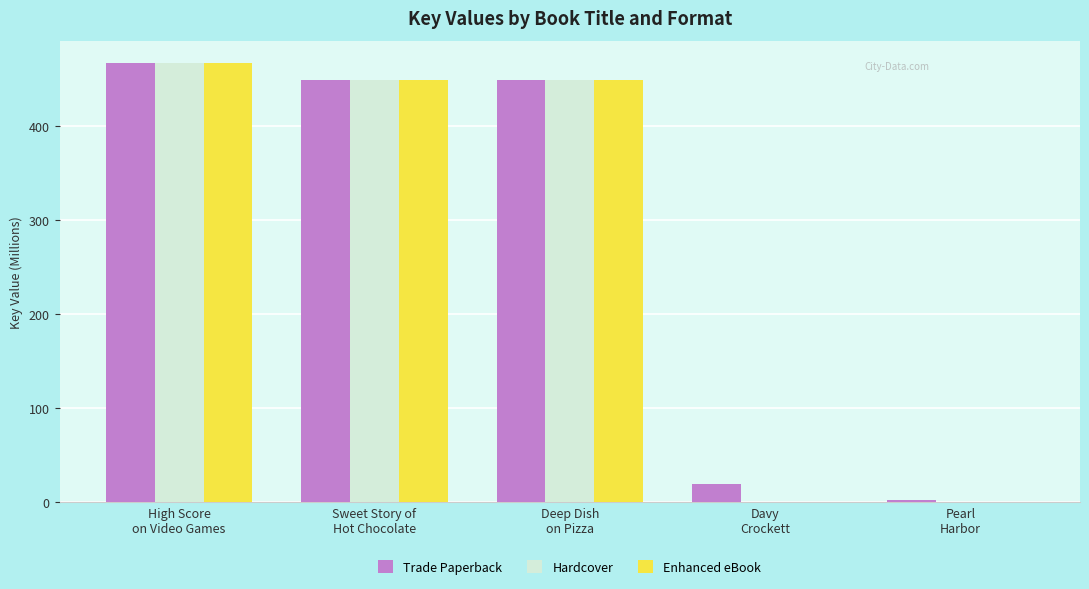

What is the greatest value displayed?

466.9